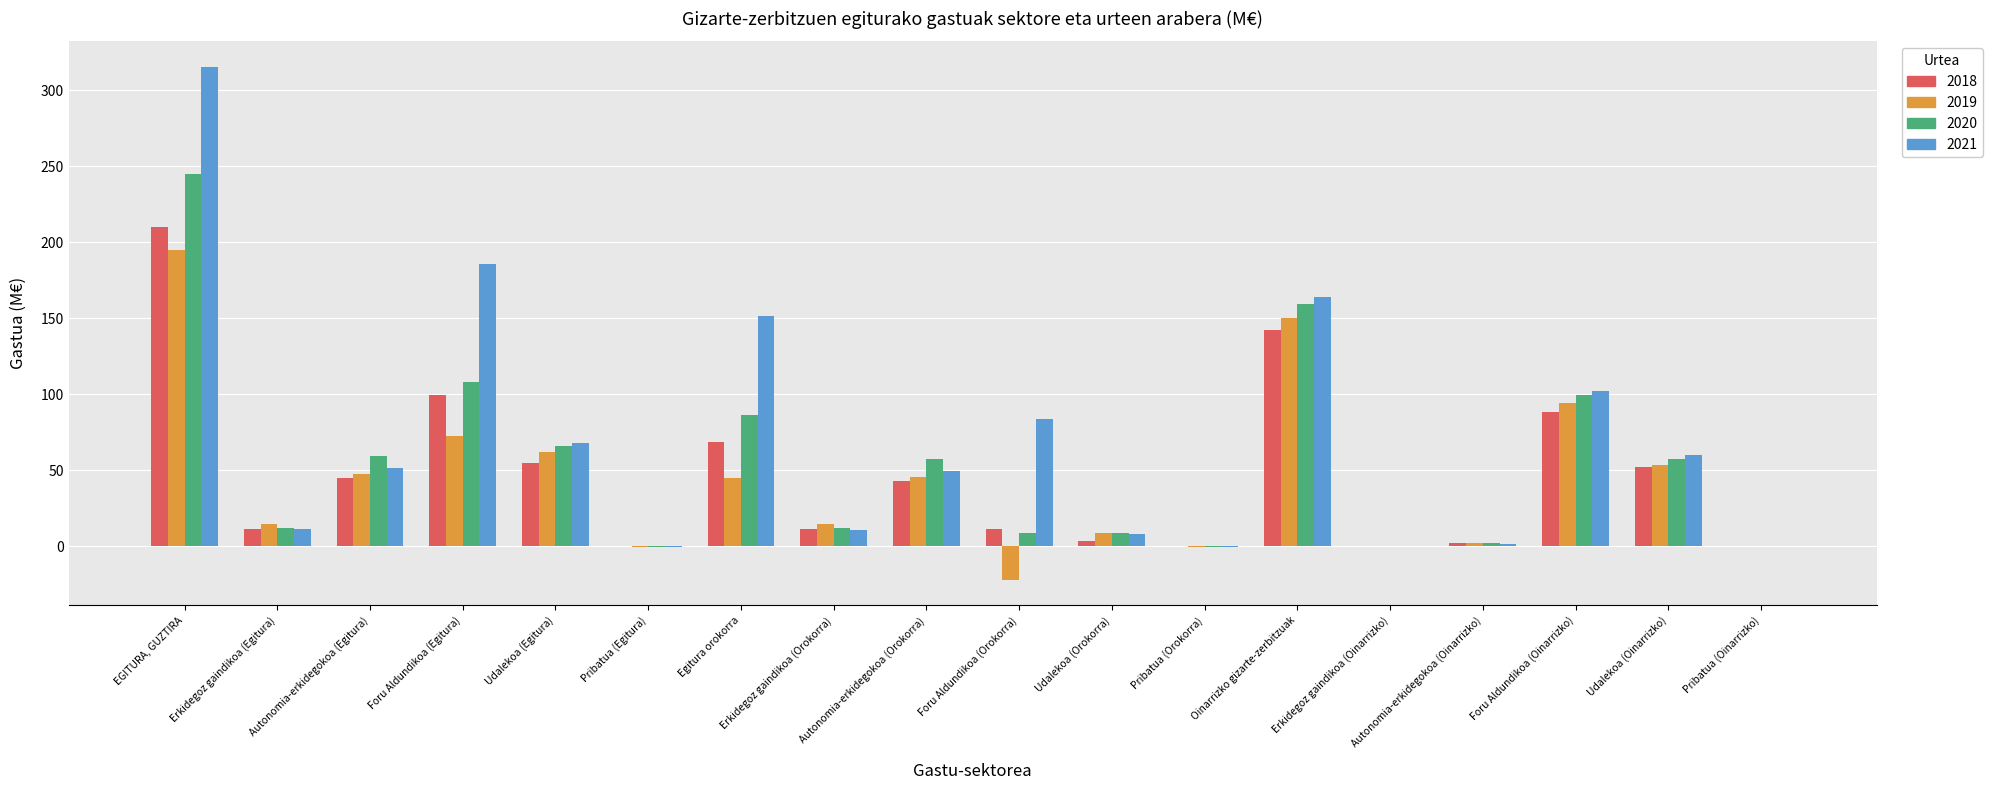

Are the bars horizontal?

No